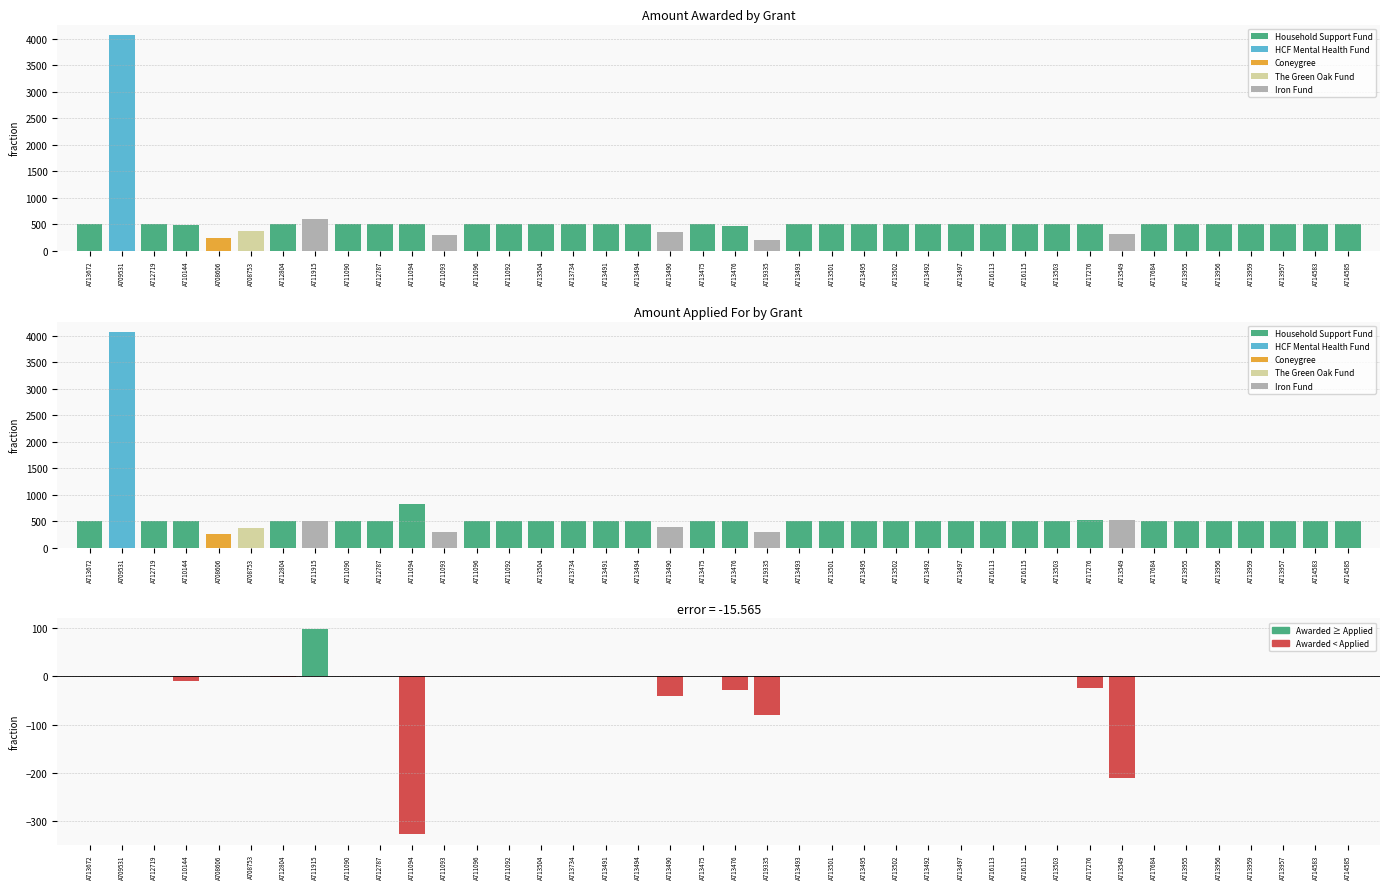

What is the sum of the Amount Applied For values at A710144 and A711090?

1000.0